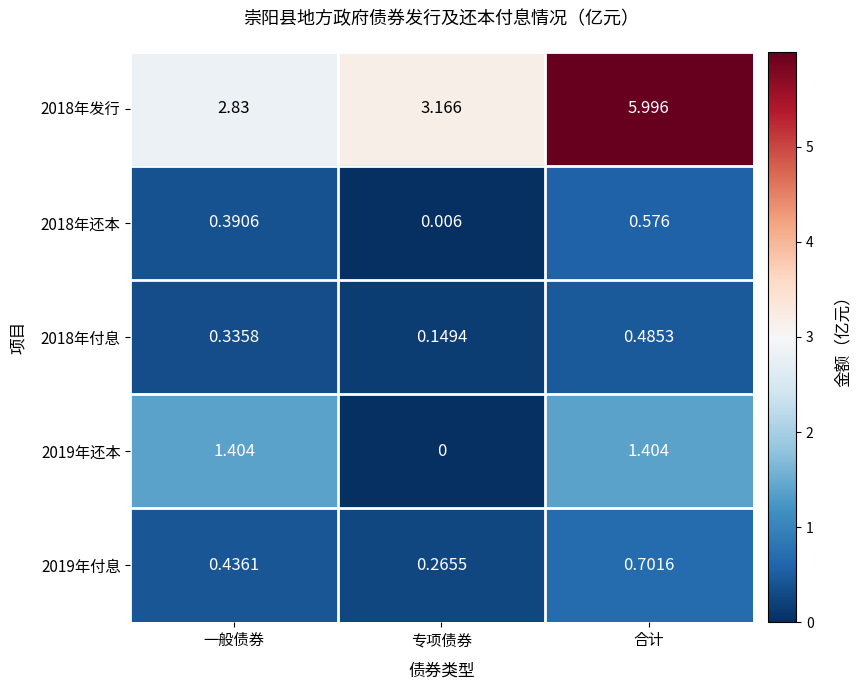

How many categories are shown in the chart?

3